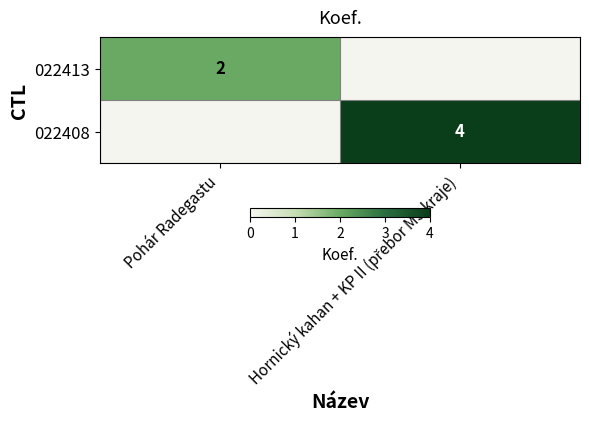

Is it true that 022413 equals 1 at Pohár Radegastu?

False